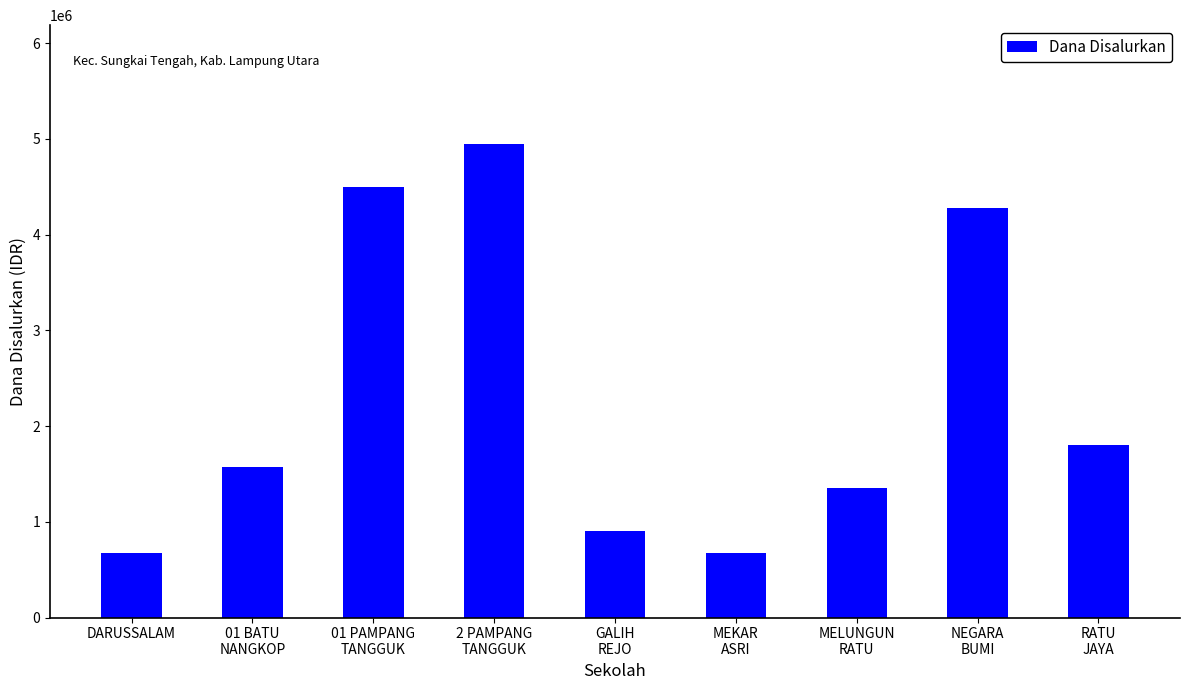

Is it true that the value at DARUSSALAM is 1006583?

False